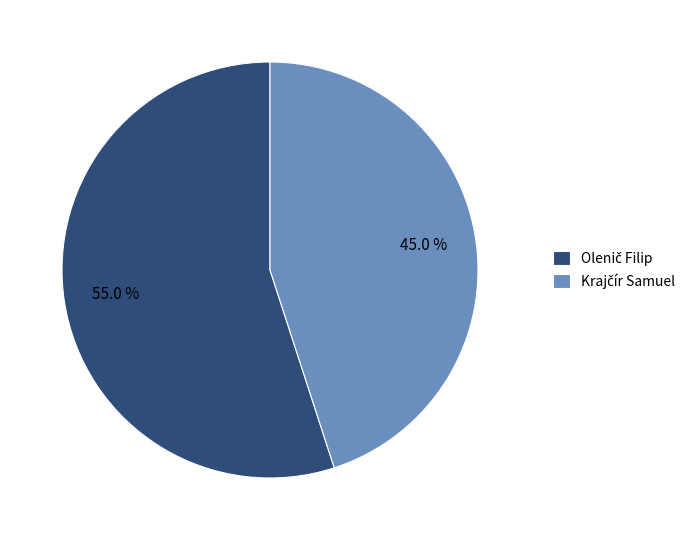

Is there a majority slice in this chart?

Yes